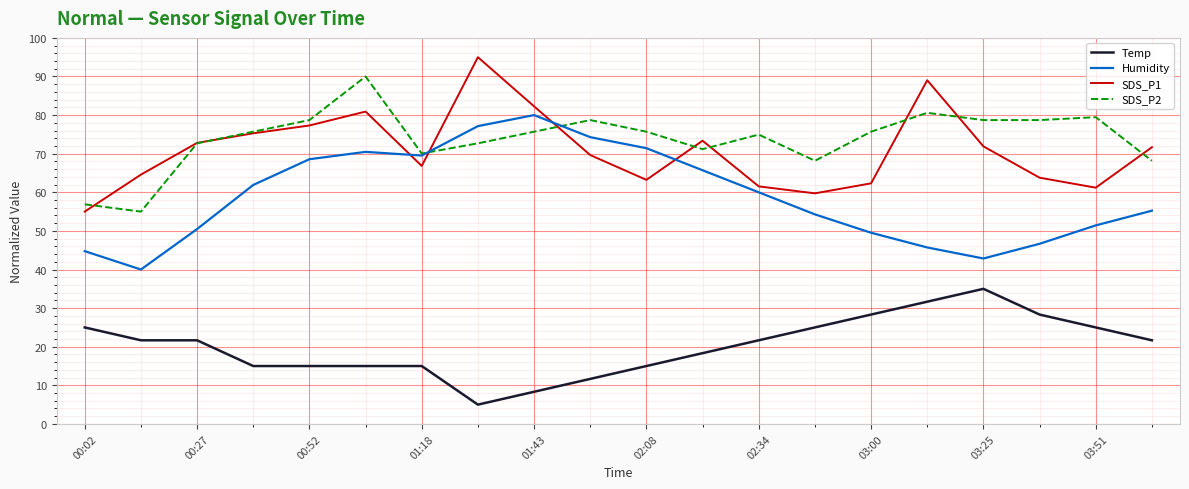

True or false: Temp and Humidity intersect in this chart.

False